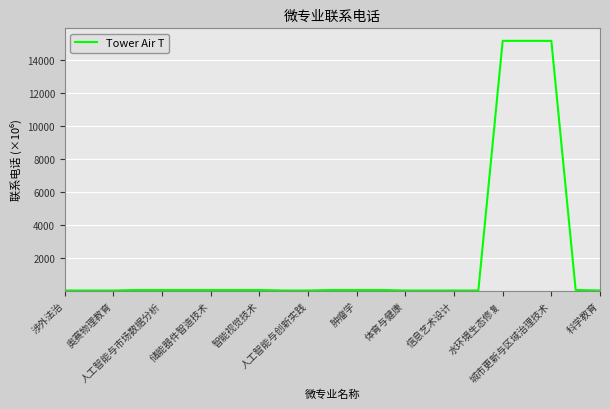

What is the maximum value shown in the chart?

15190.8